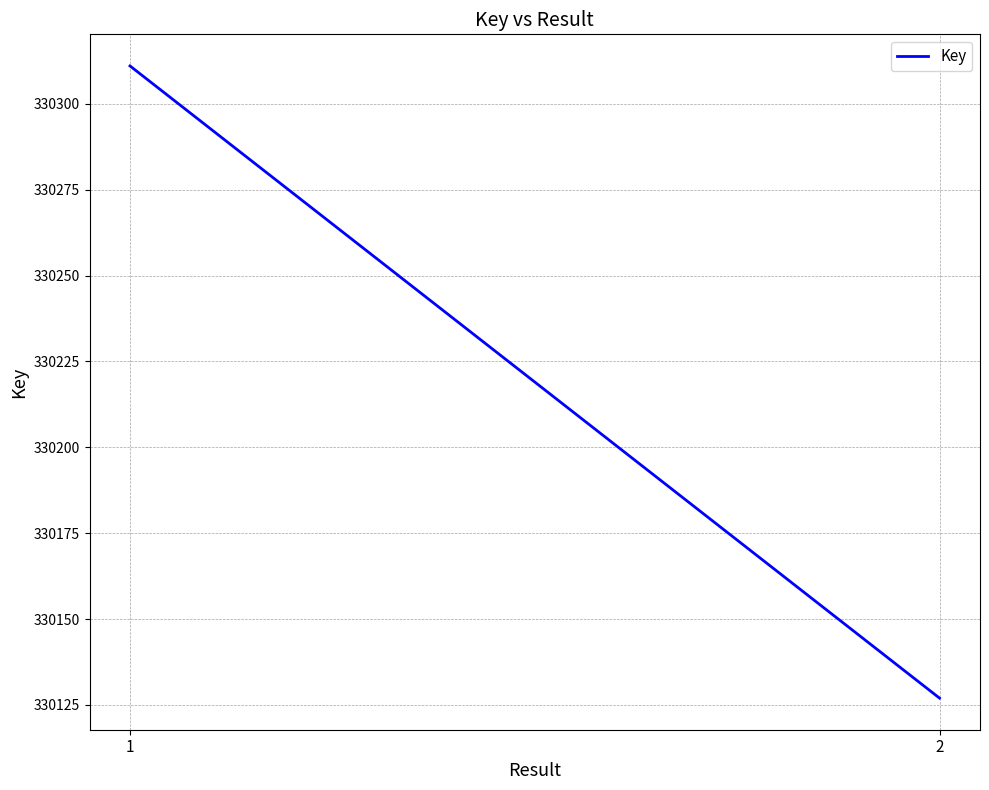

Which category has the lowest value across all series?

2